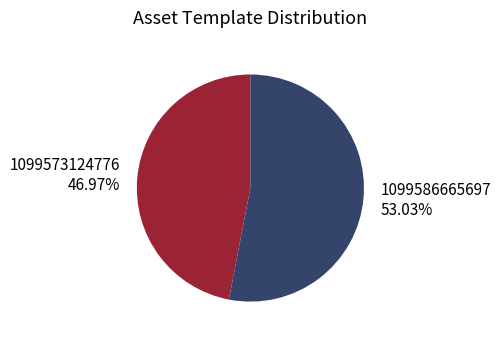

Between 1099573124776 and 1099586665697, which is larger?

1099586665697